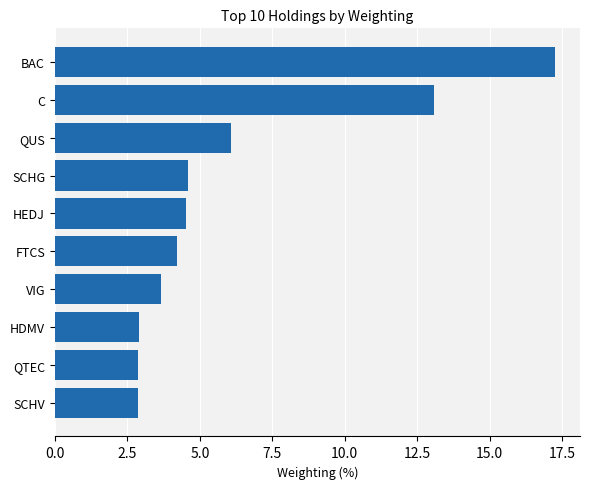

Approximately how many times larger is the value at C compared to HDMV?

4.5